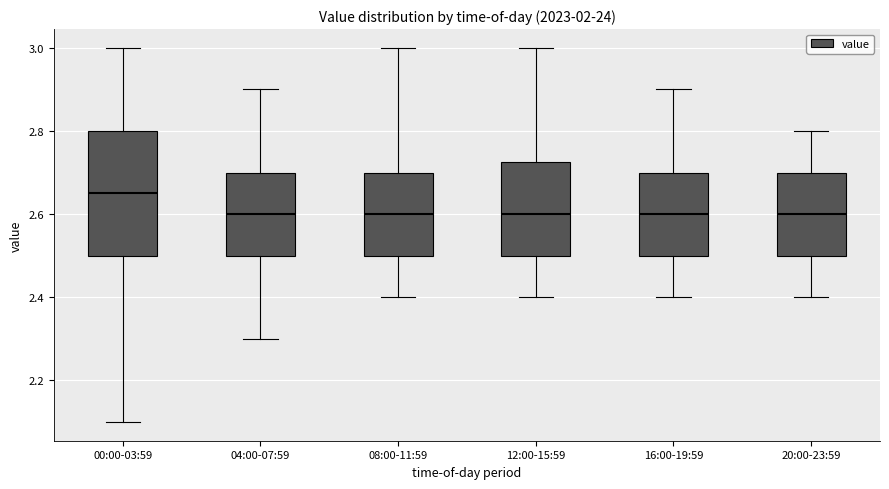

Where is the upper edge of the box for 04:00-07:59 on the y-axis? The values are not printed on the chart, so give them approximately, as read against the axis.

2.70